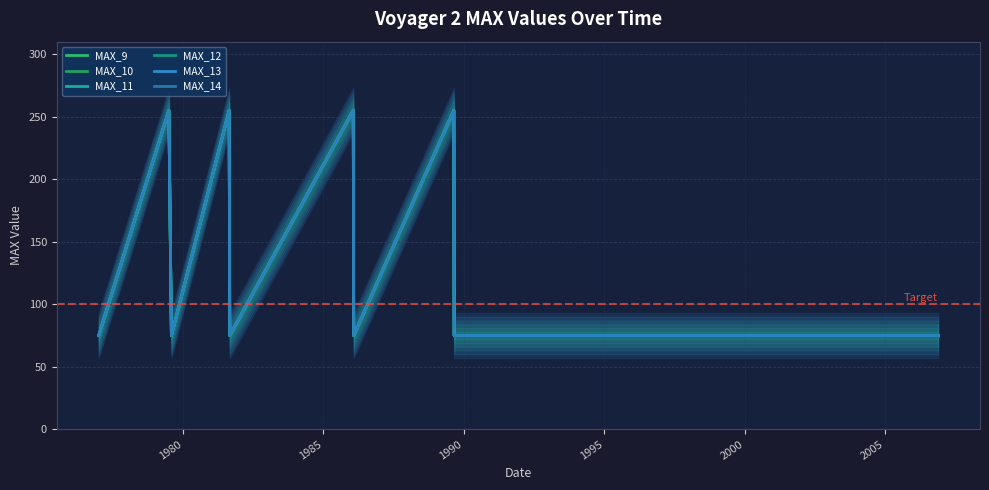

What are all the series names shown in the legend?

MAX_9, MAX_10, MAX_11, MAX_12, MAX_13, MAX_14